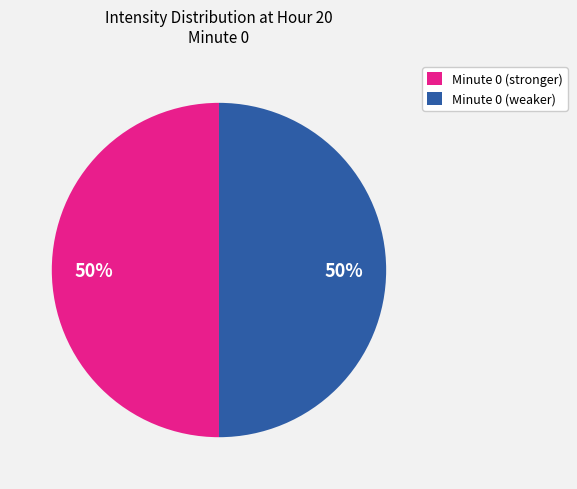

True or false: Minute 0 (stronger) accounts for 55% of the total.

False